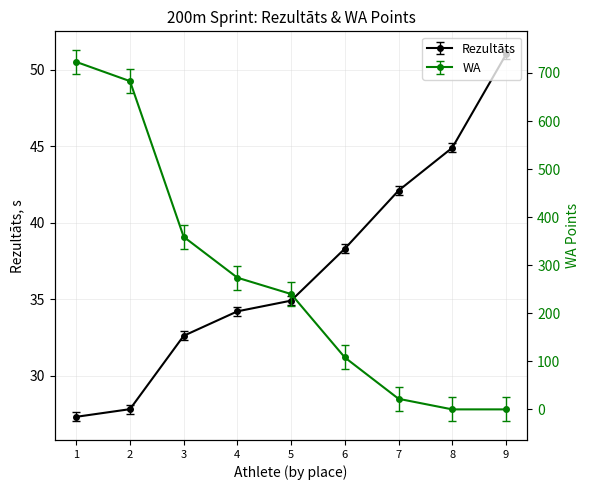

How many data points in WA are less than 240?

4